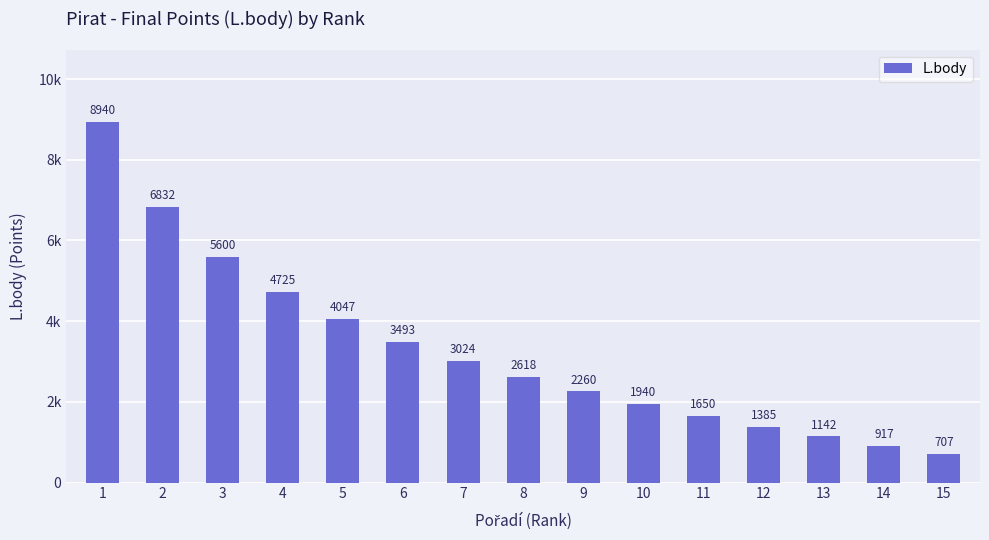

What is the difference between the second highest and second lowest values?

5915